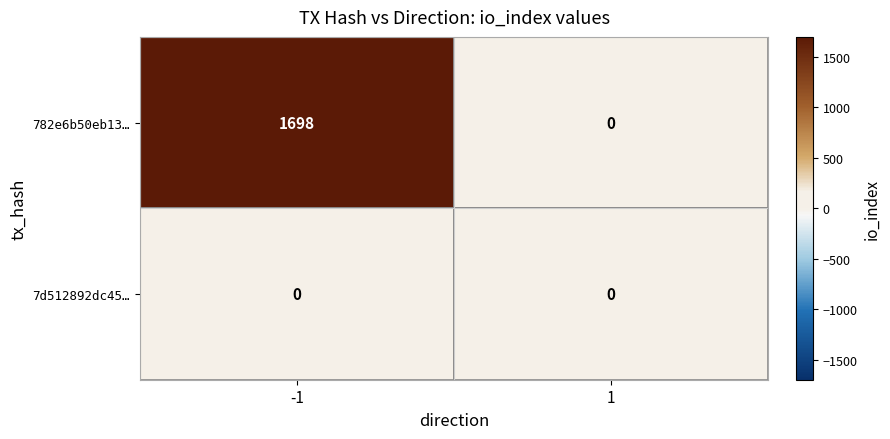

Is it true that 782e6b50eb13… equals -1182 at 1?

False